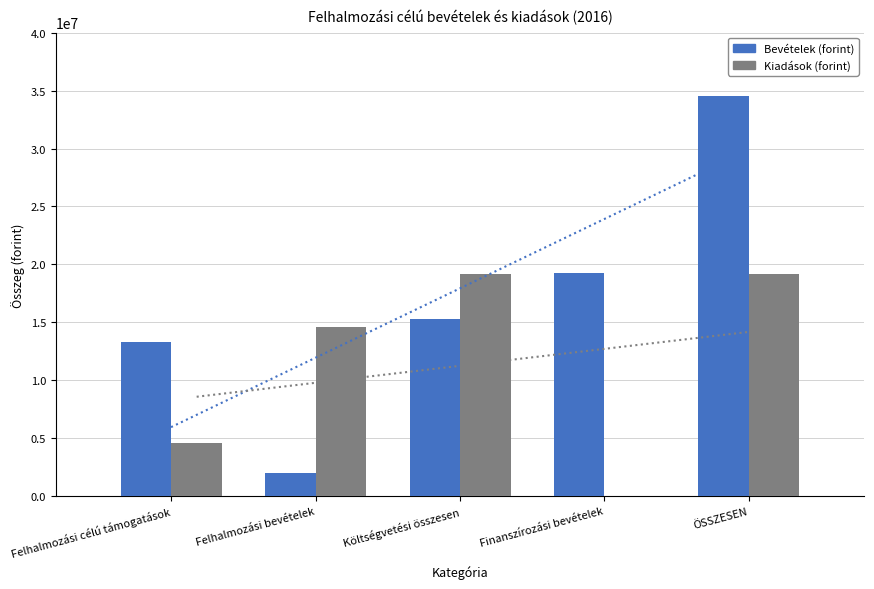

Which category has the highest value across all series?

ÖSSZESEN